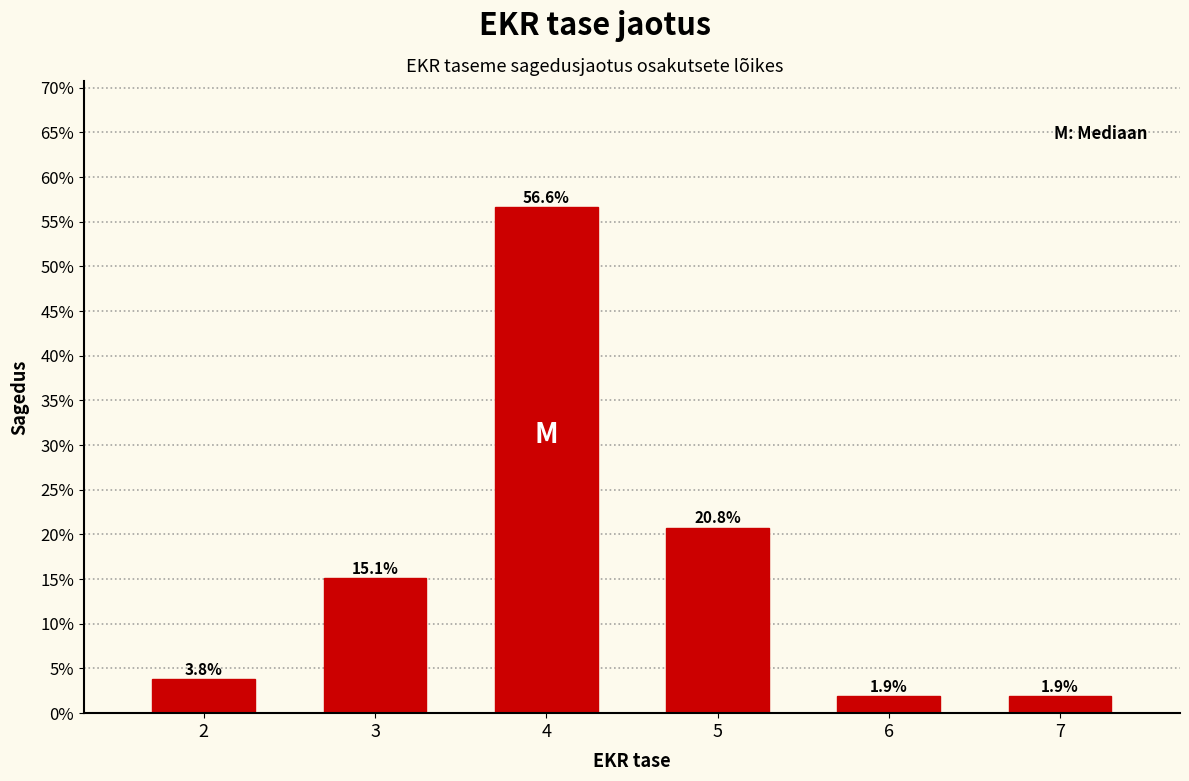

Reading left to right, list all the values displayed in this chart.

3.8	15.1	56.6	20.8	1.9	1.9